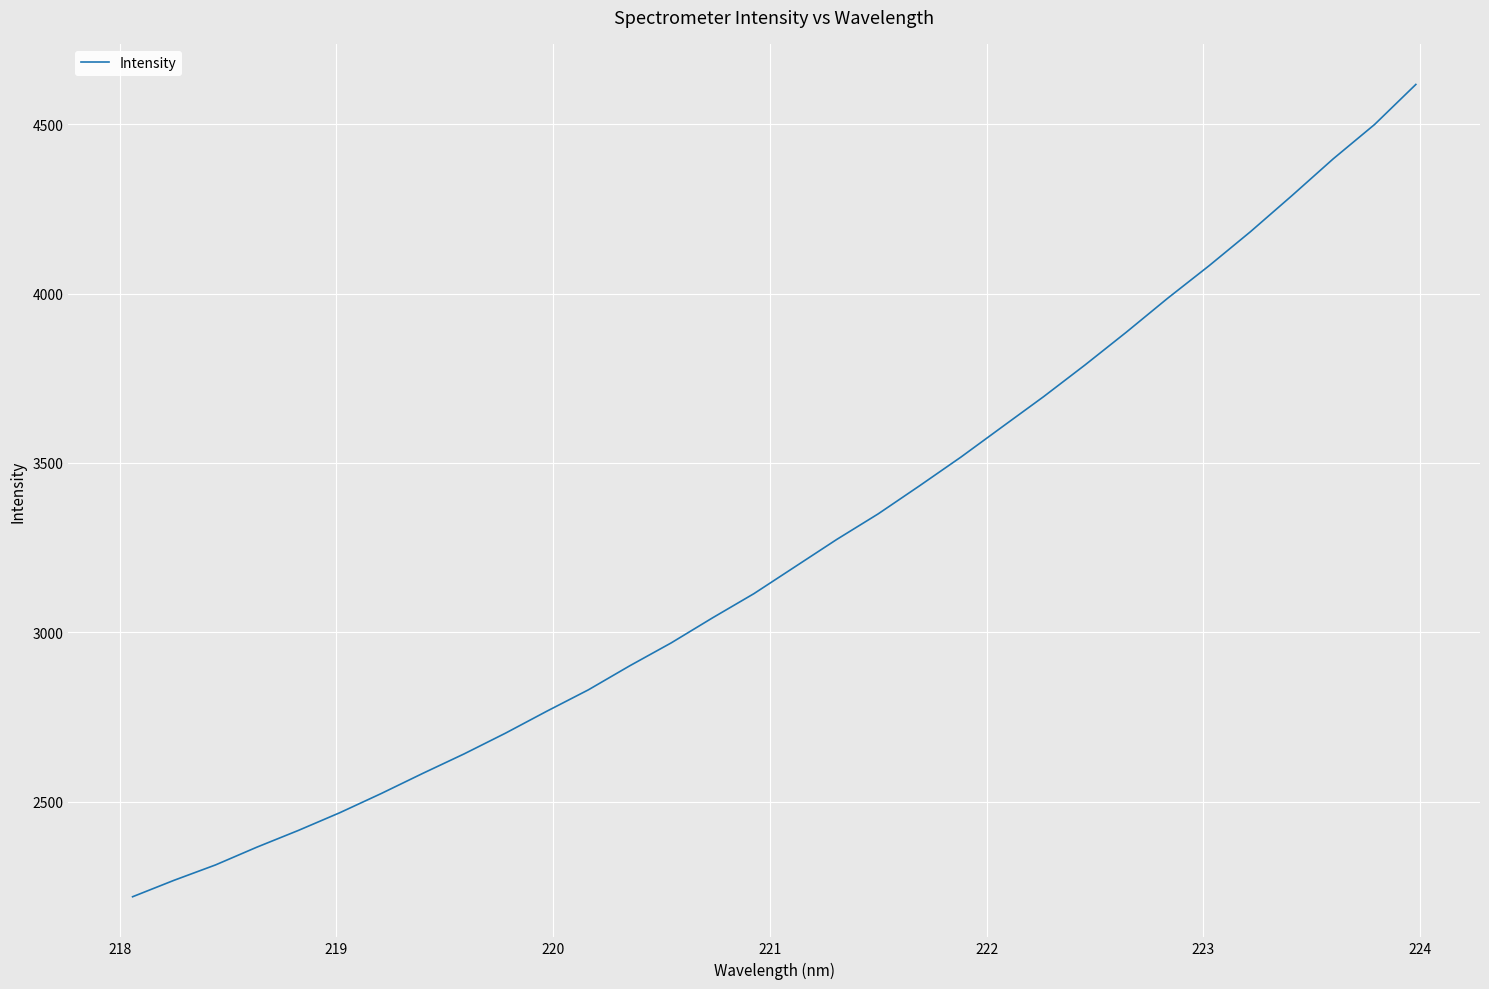

What is the difference between the maximum and minimum values?

2398.2